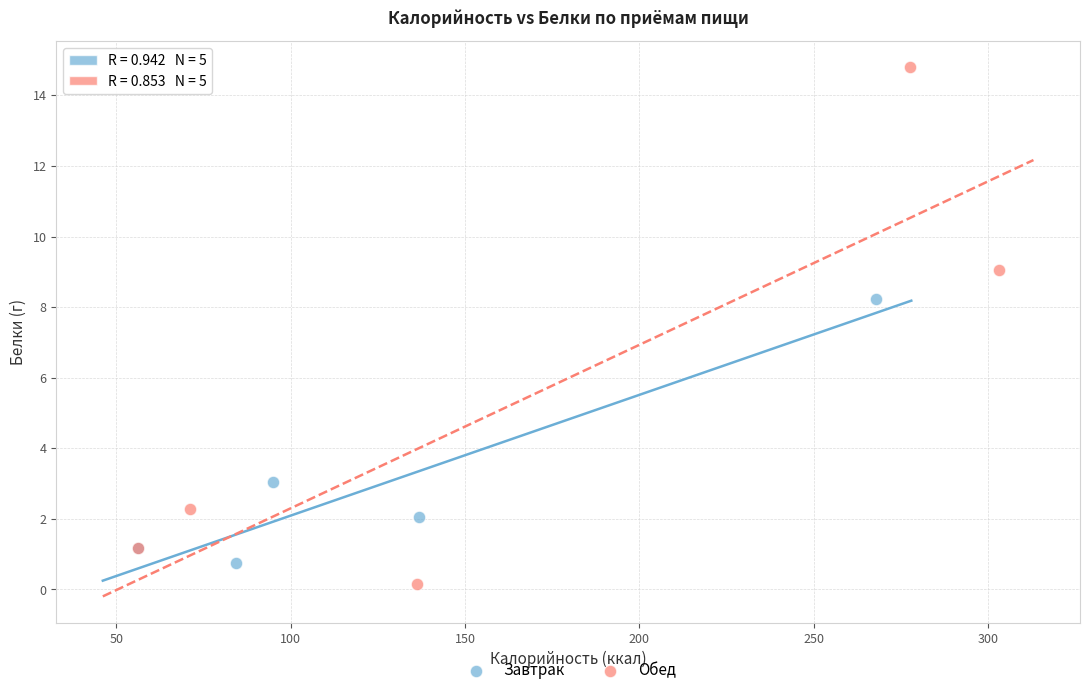

Which series has the largest Y range (max minus min)?

Обед